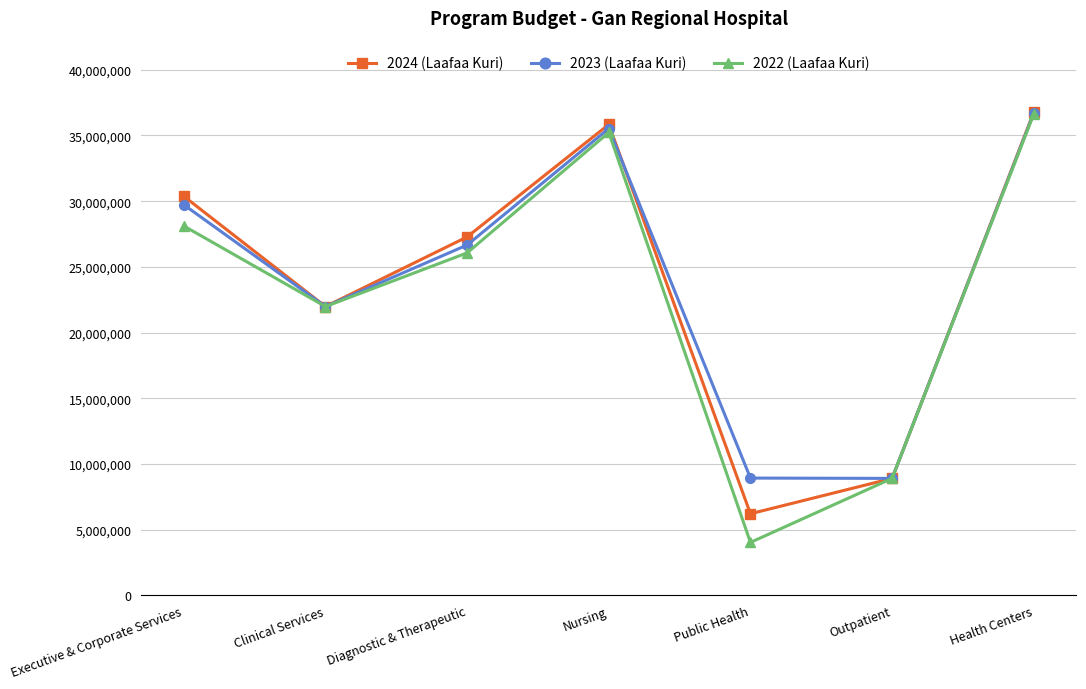

At how many categories does at least one series exceed 35359092?

2